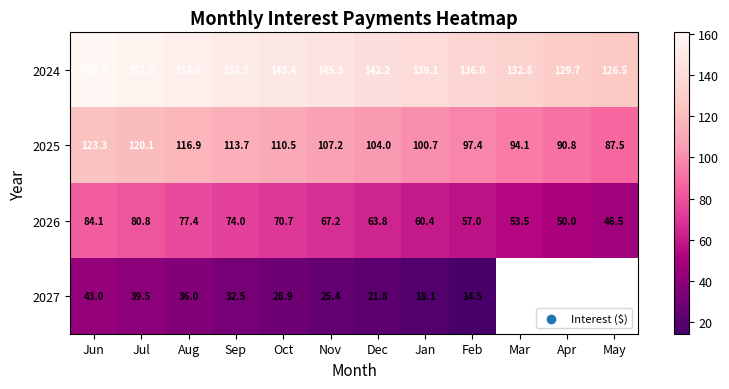

Where does the 2024 series first go above 145?

Jun